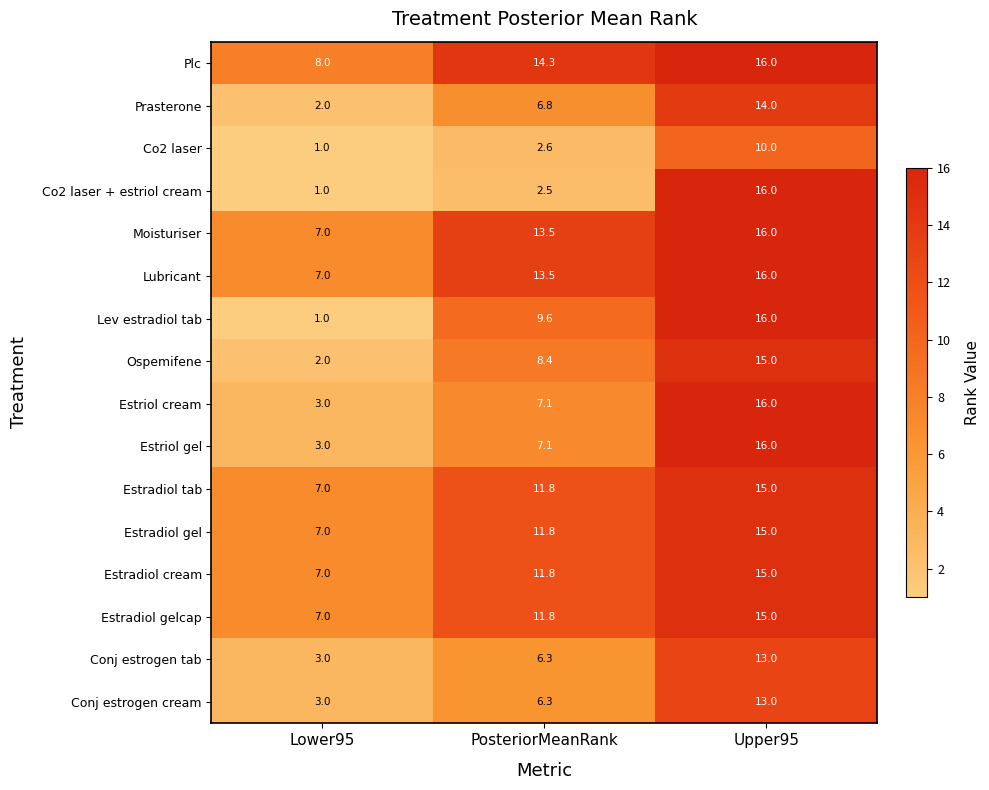

Which category has the highest value across all series?

Upper95